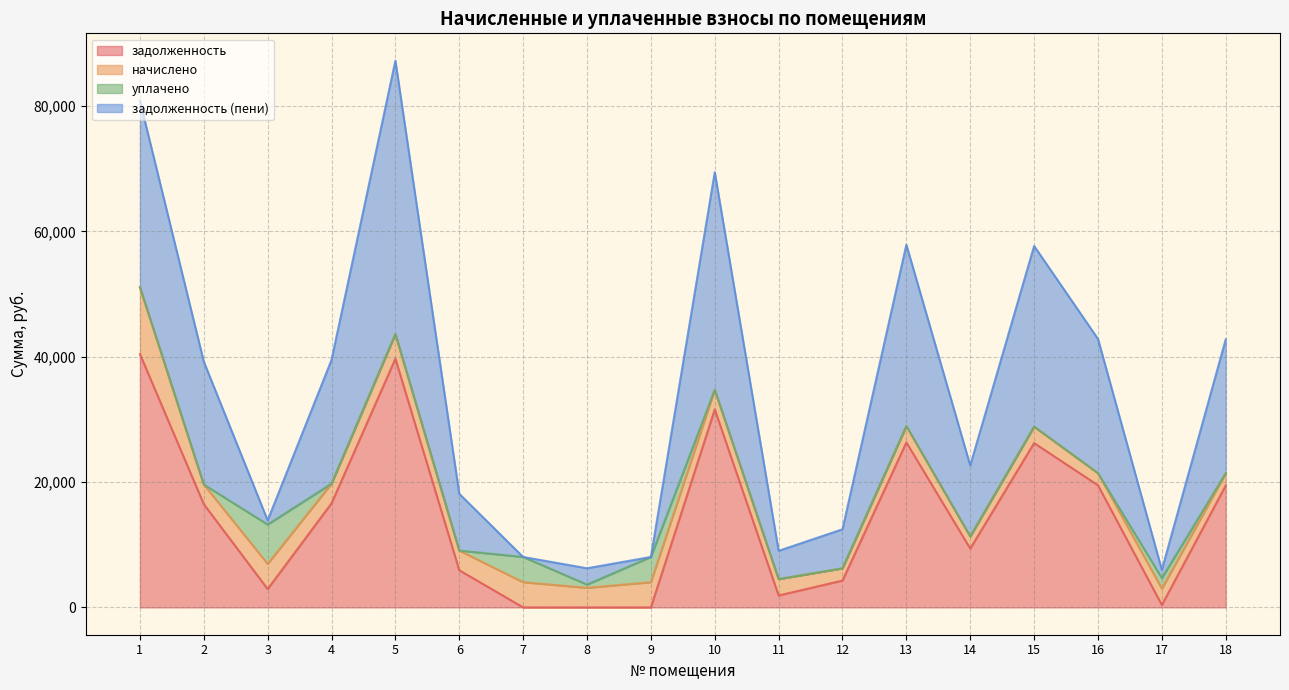

What is the maximum value shown in the chart?

43619.9